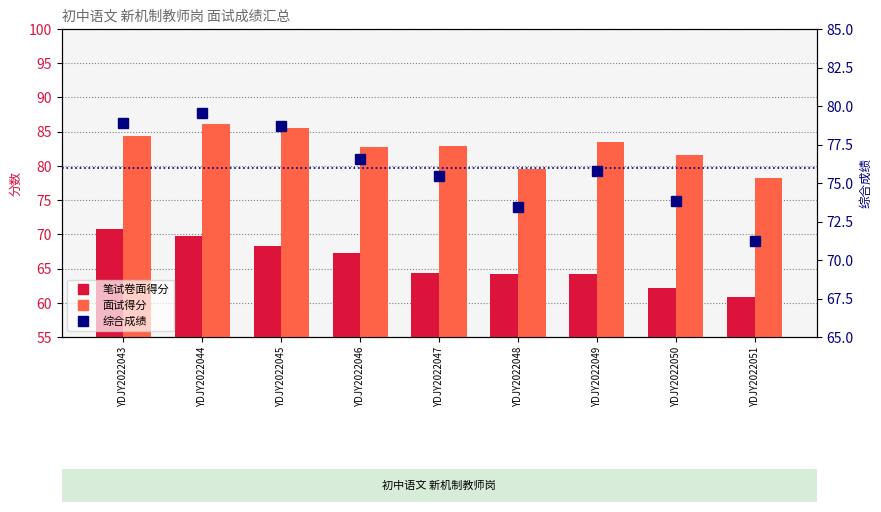

Does the chart contain any negative values?

No